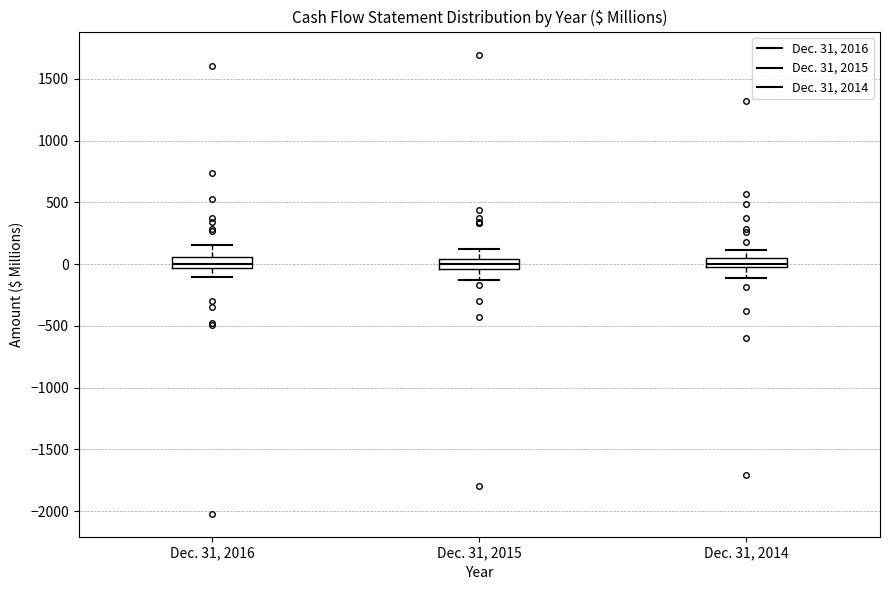

Where does the lower whisker of the box for Dec. 31, 2014 end on the y-axis? The values are not printed on the chart, so give them approximately, as read against the axis.

-100